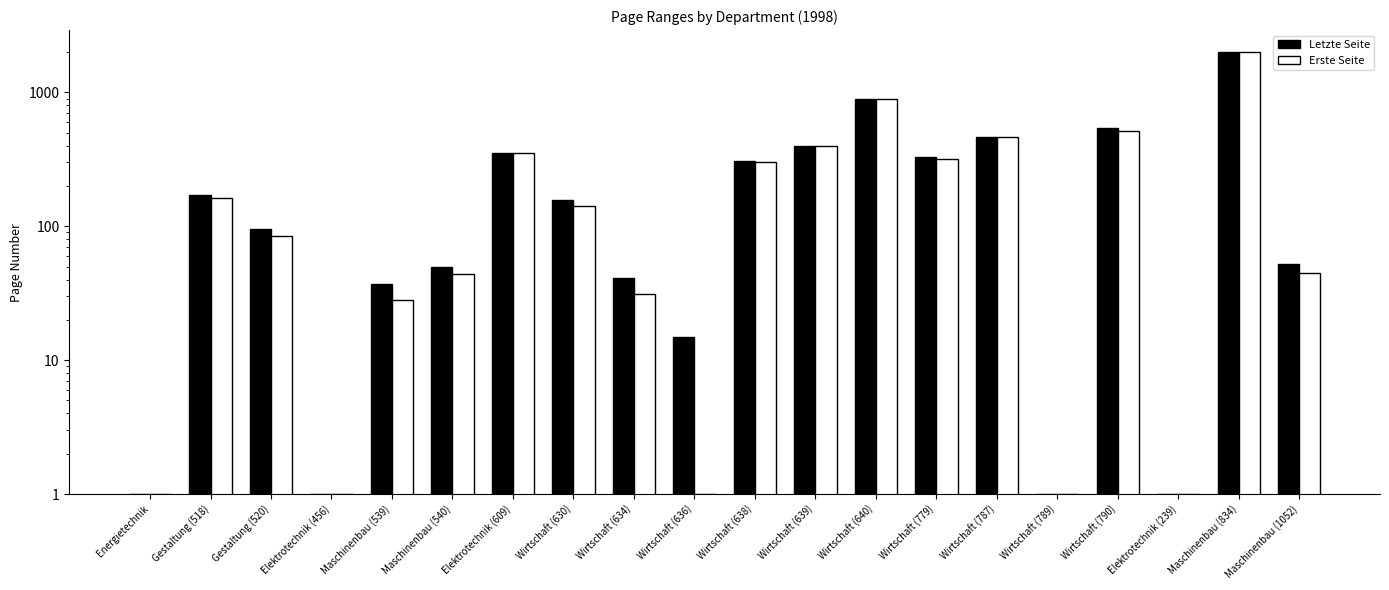

The value of Letzte Seite at Maschinenbau (539) is 37. True or false?

True